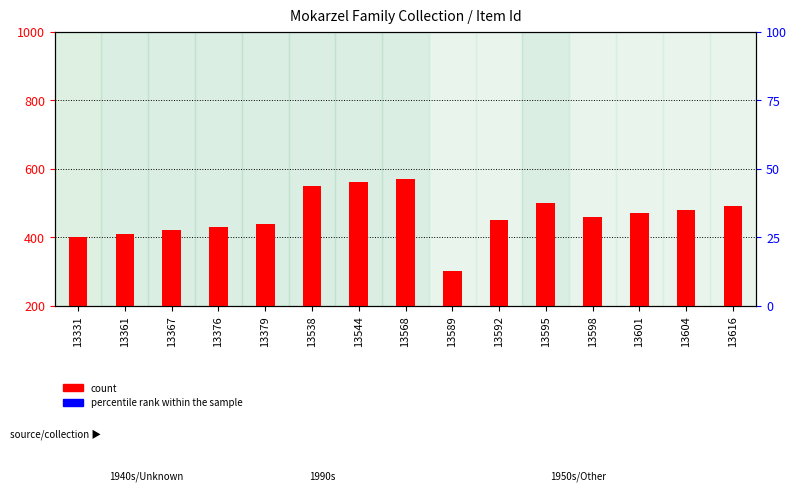

At which category is the sum across all series the highest?

13538